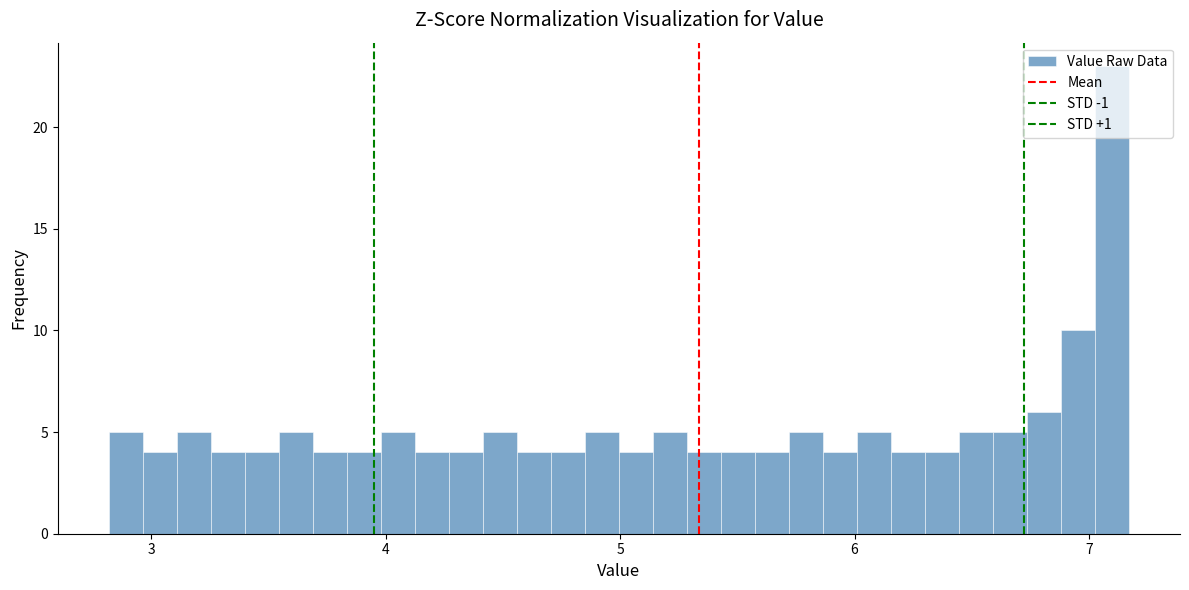

Around what value on the x-axis is the tallest bar? Give the approximate position of its centre, as read against the axis.

7.1